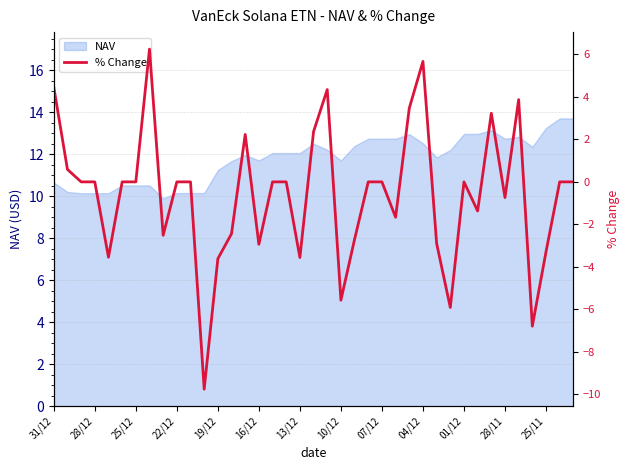

What is the greatest value displayed?

6.3